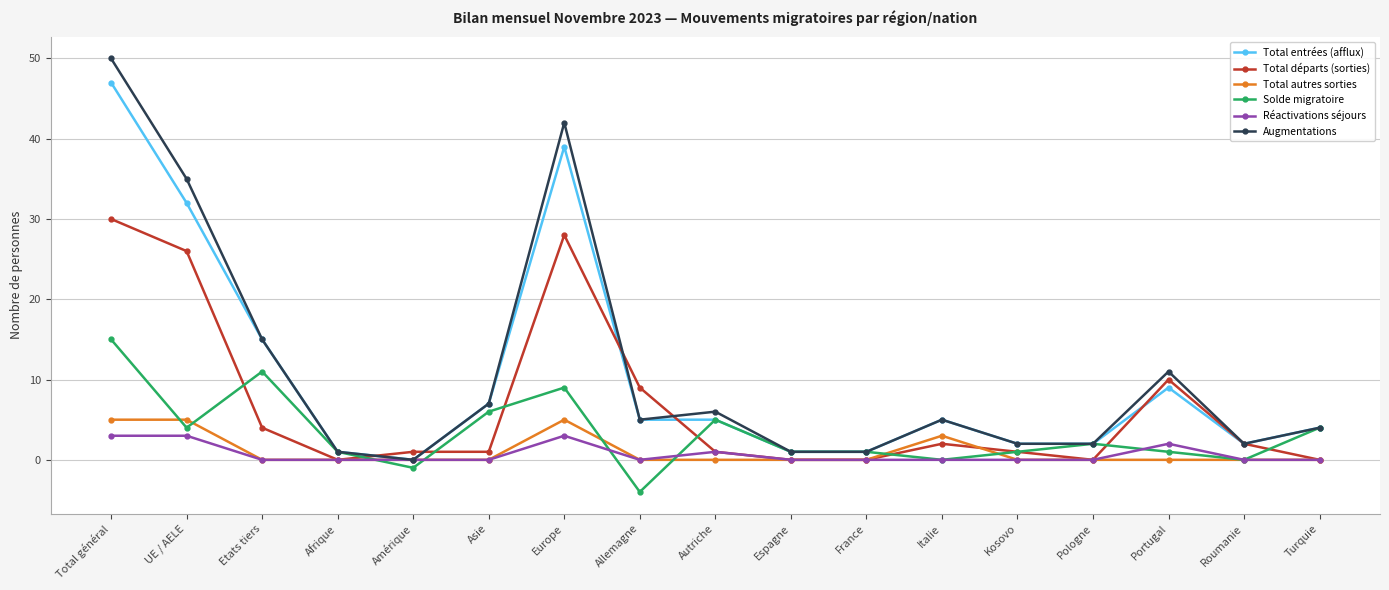

What is the minimum value shown in the chart?

-4